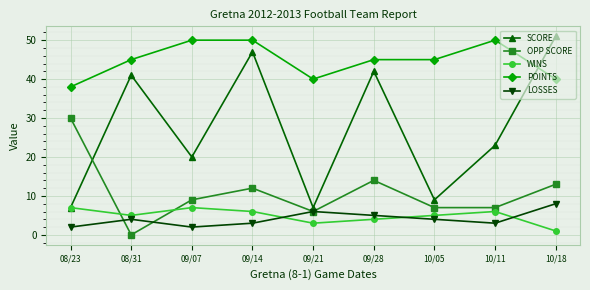

Where is OPP SCORE nearest to the value 15?

09/28